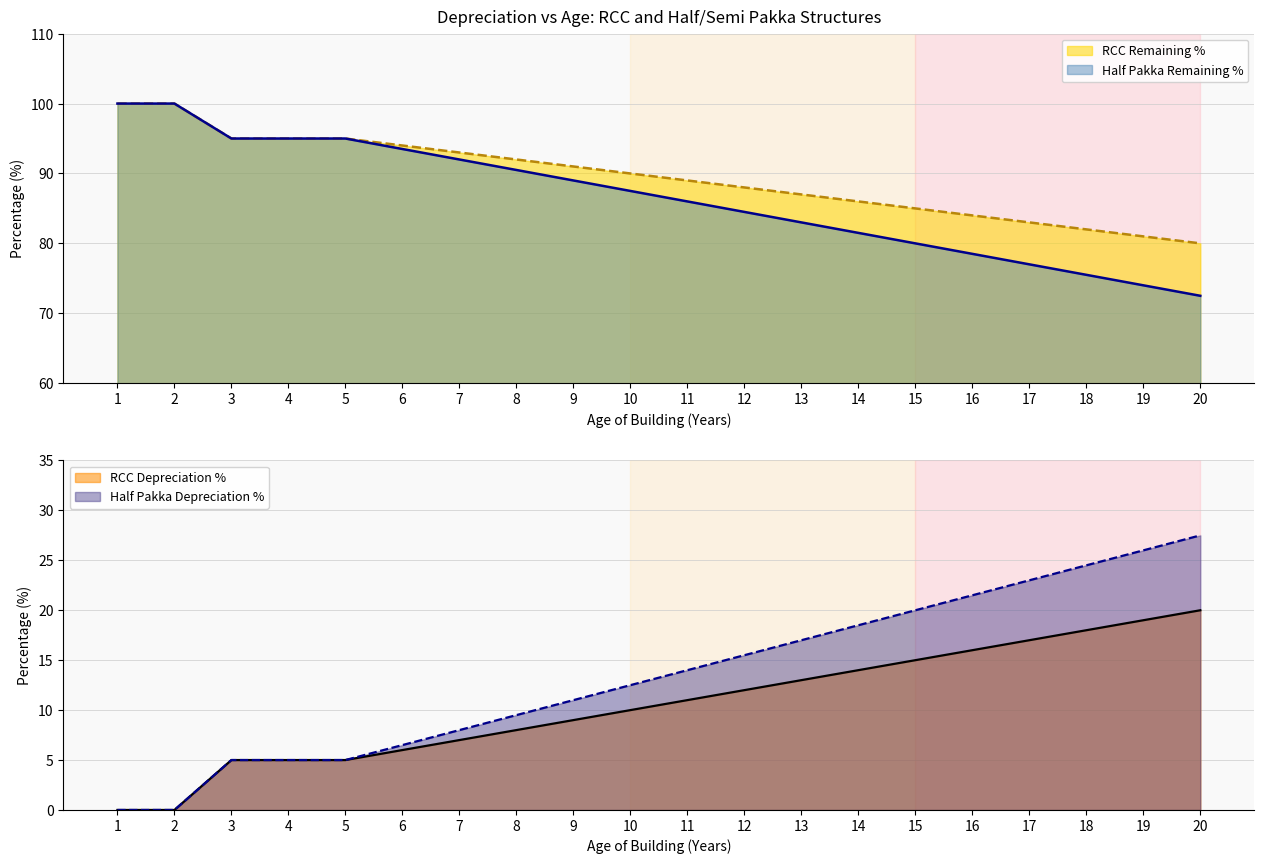

What is the difference between the maximum and minimum values in the RCC Remaining % series?

20.0